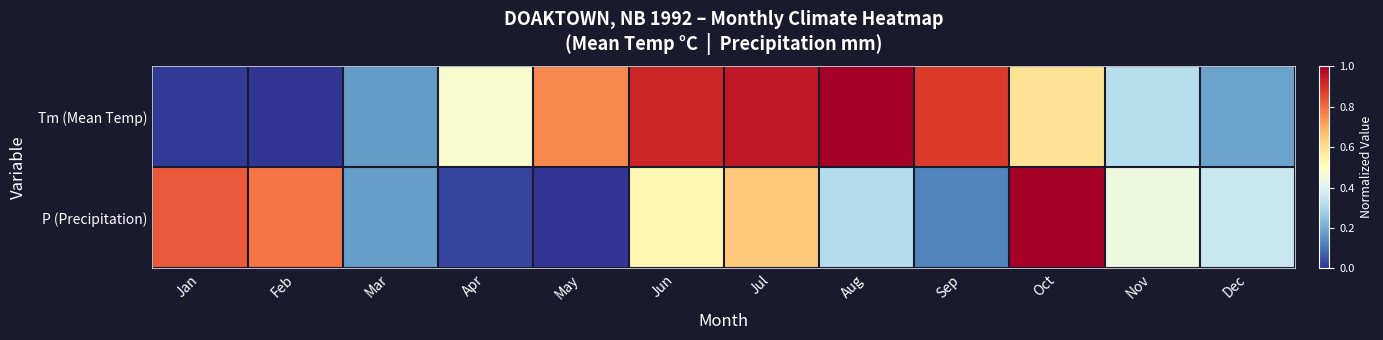

Reading left to right, what are all the values shown in this chart?

Tm (Mean Temp): Jan=0.0	Feb=0.0	Mar=0.2	Apr=0.5	May=0.8	Jun=0.9	Jul=0.9	Aug=1.0	Sep=0.9	Oct=0.6	Nov=0.3	Dec=0.2
P (Precipitation): Jan=0.8	Feb=0.8	Mar=0.2	Apr=0.0	May=0.0	Jun=0.5	Jul=0.6	Aug=0.3	Sep=0.1	Oct=1.0	Nov=0.4	Dec=0.4